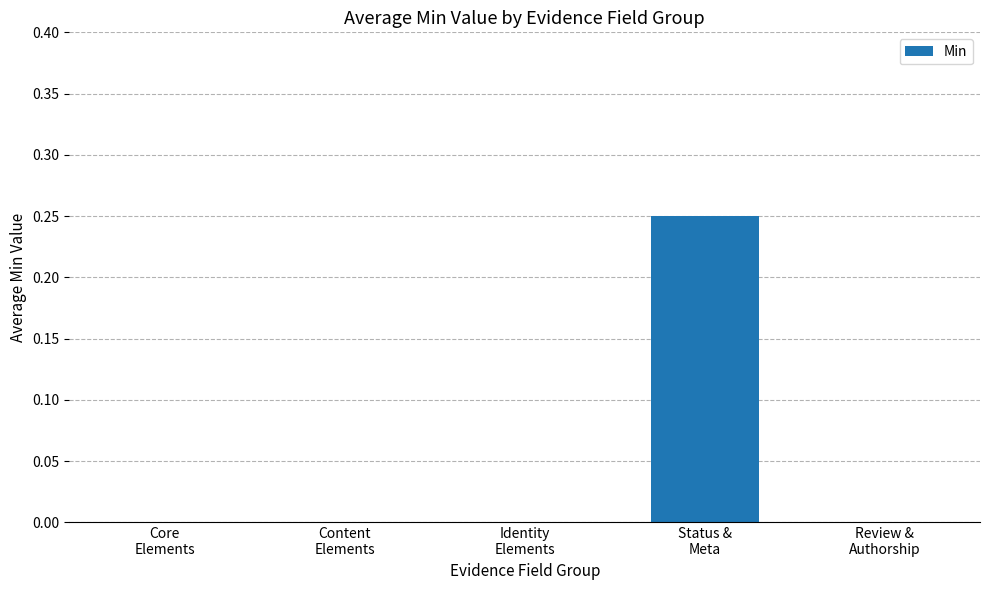

How many distinct data groups are displayed?

1